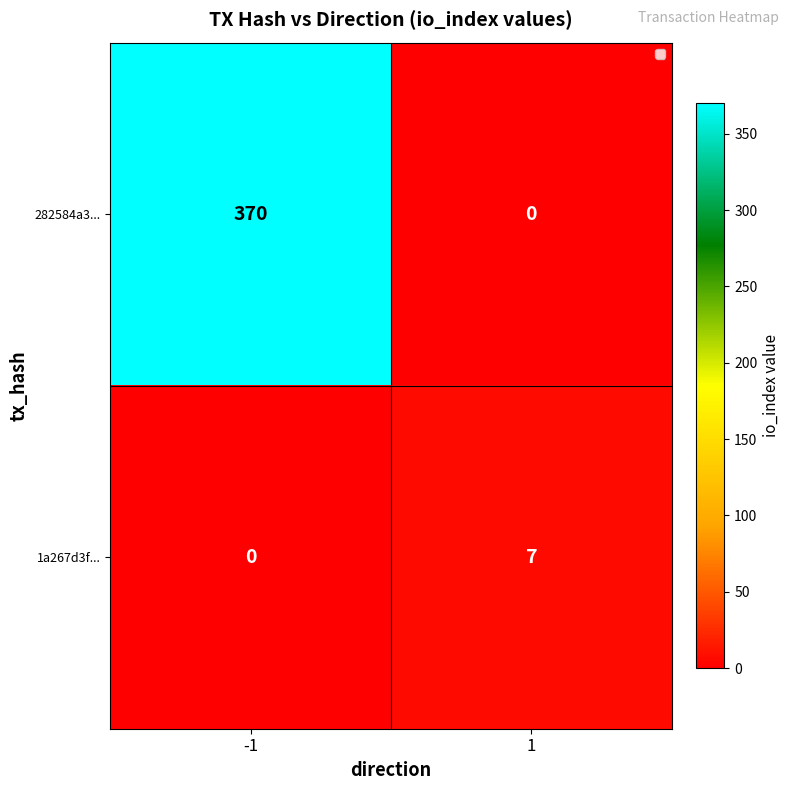

The 282584a3... series shows 370 at -1. True or false?

True